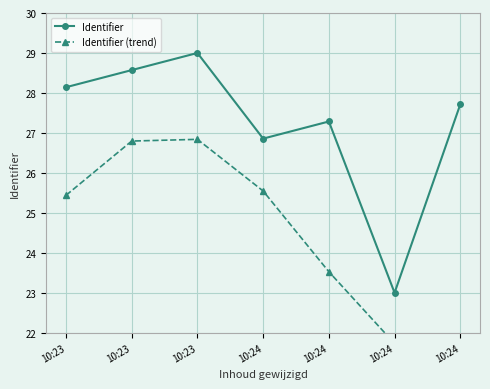

List the labels in order of Identifier (trend) value, largest first.

10:23, 10:23, 10:24, 10:23, 10:24, 10:24, 10:24